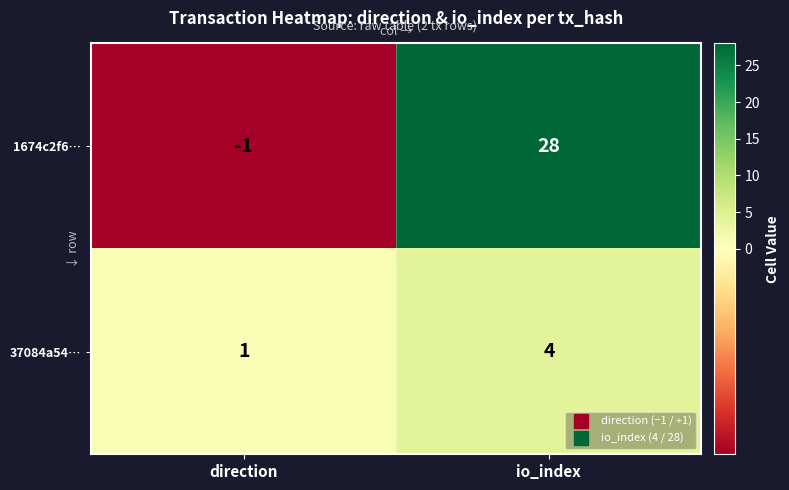

Which series has the largest range (max minus min)?

1674c2f6…